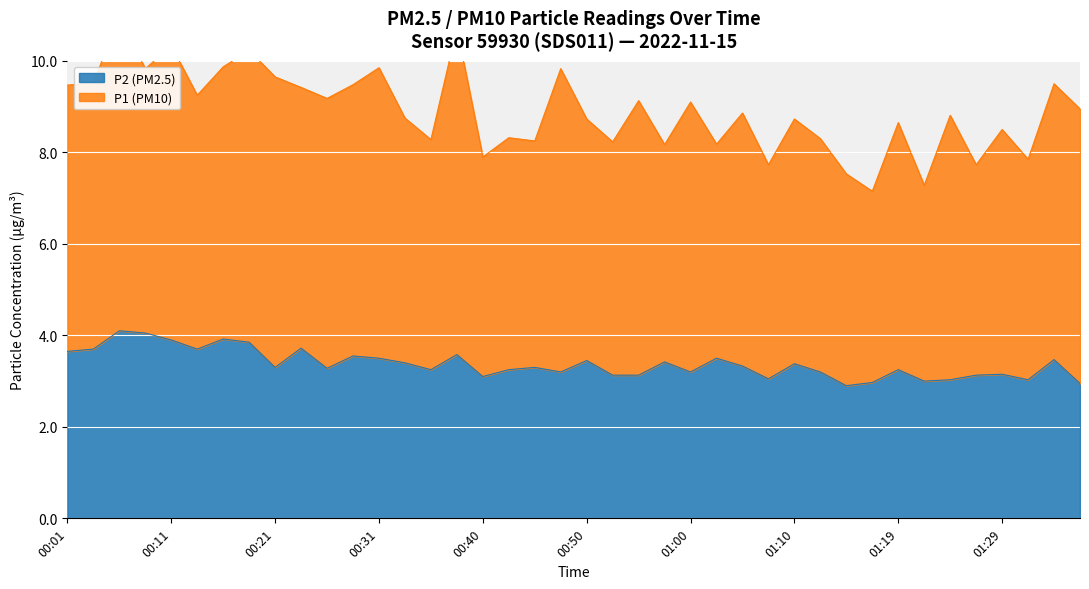

What is the label of the 23rd point from the left?

00:55